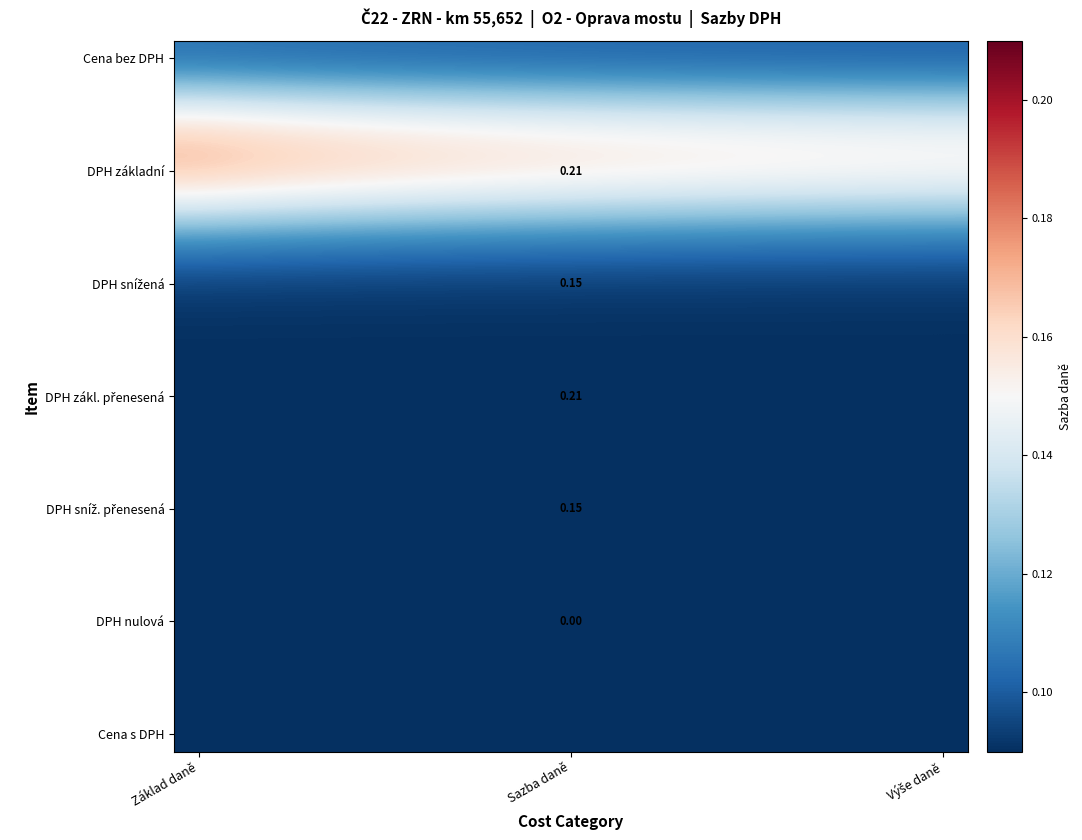

How many data points does each series have?

16